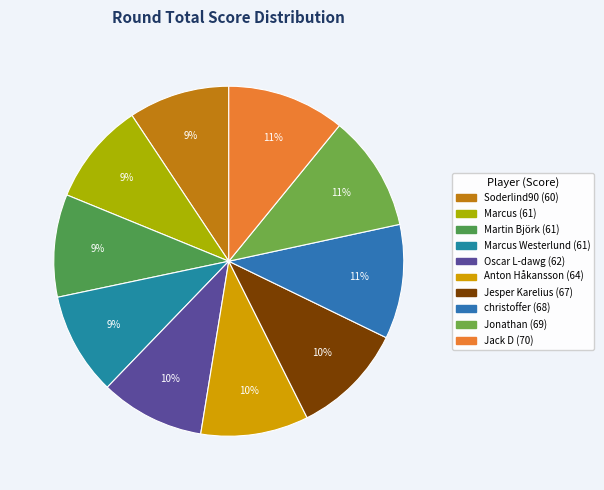

How many slices are in this pie chart?

10